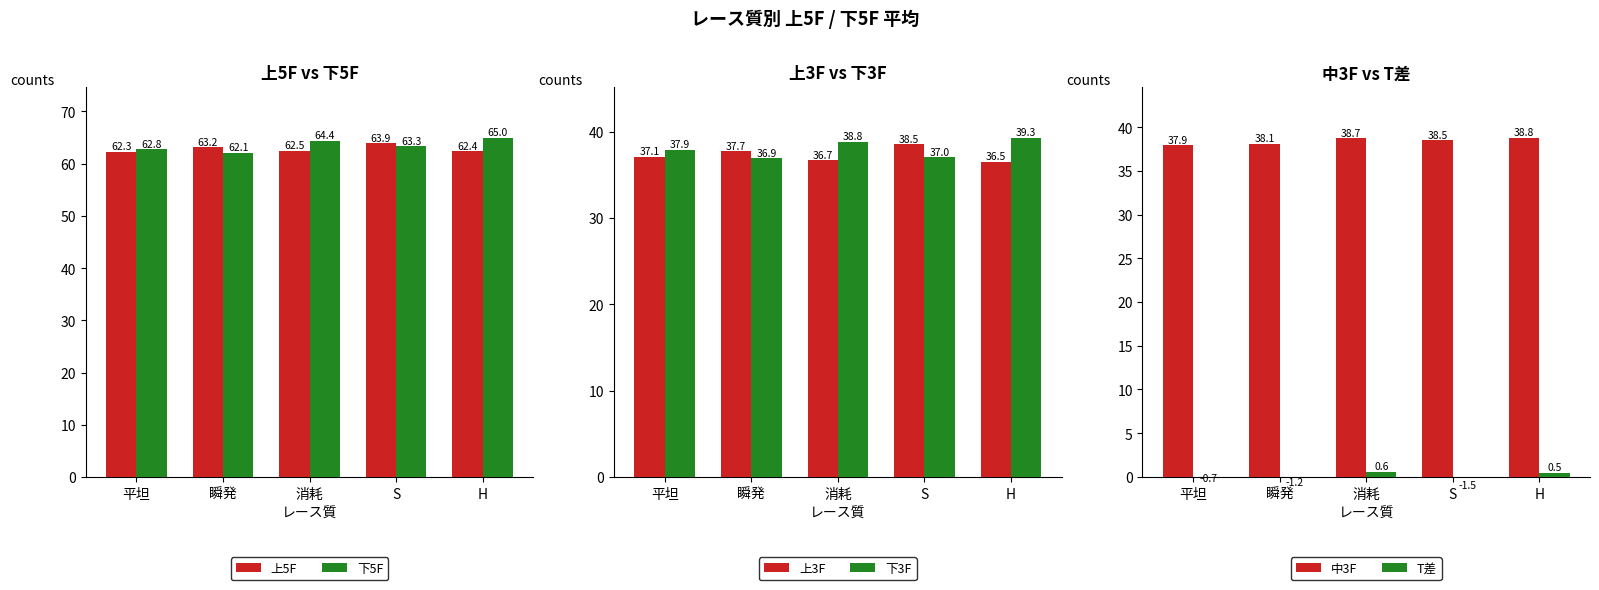

How many categories are shown in the chart?

5